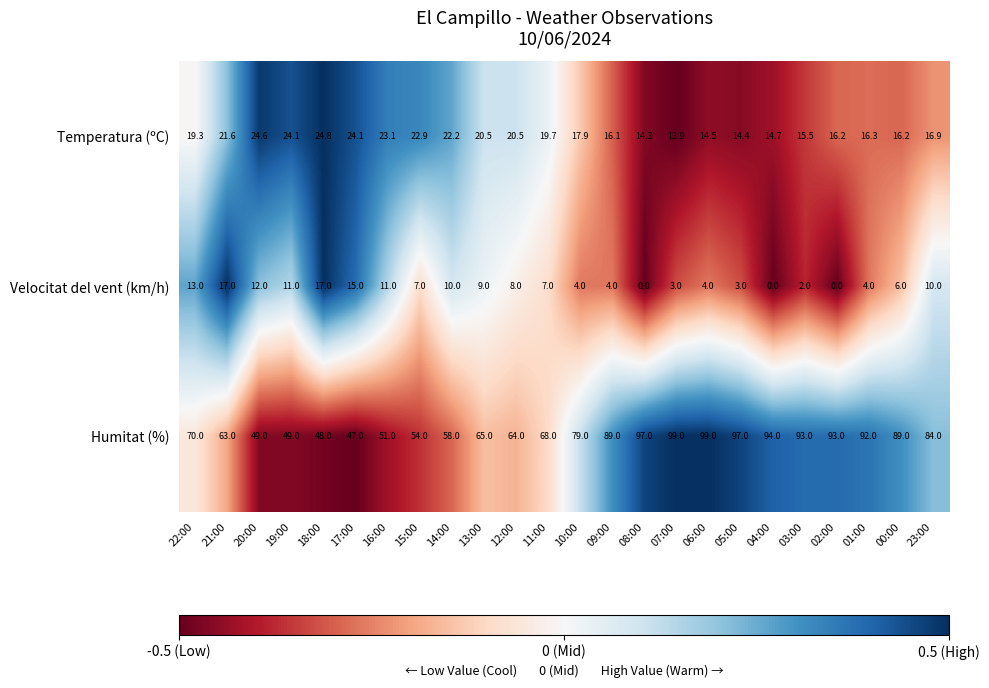

At which label is Temperatura (ºC) closest to 19?

22:00